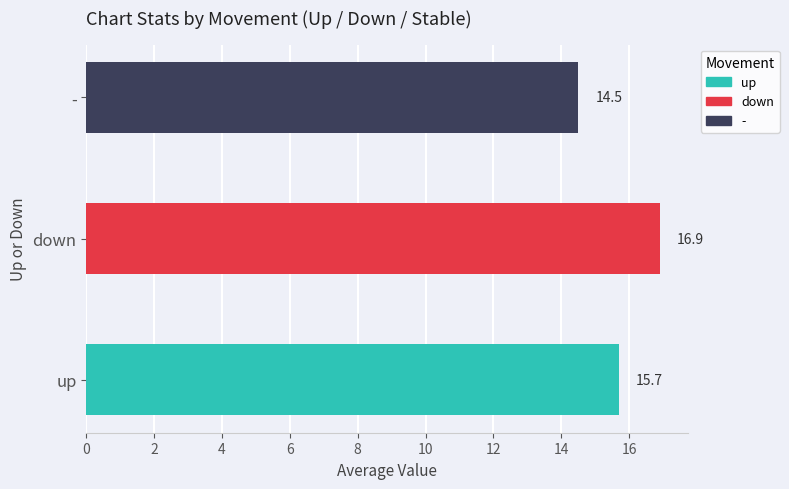

Count the number of data series in this chart.

3